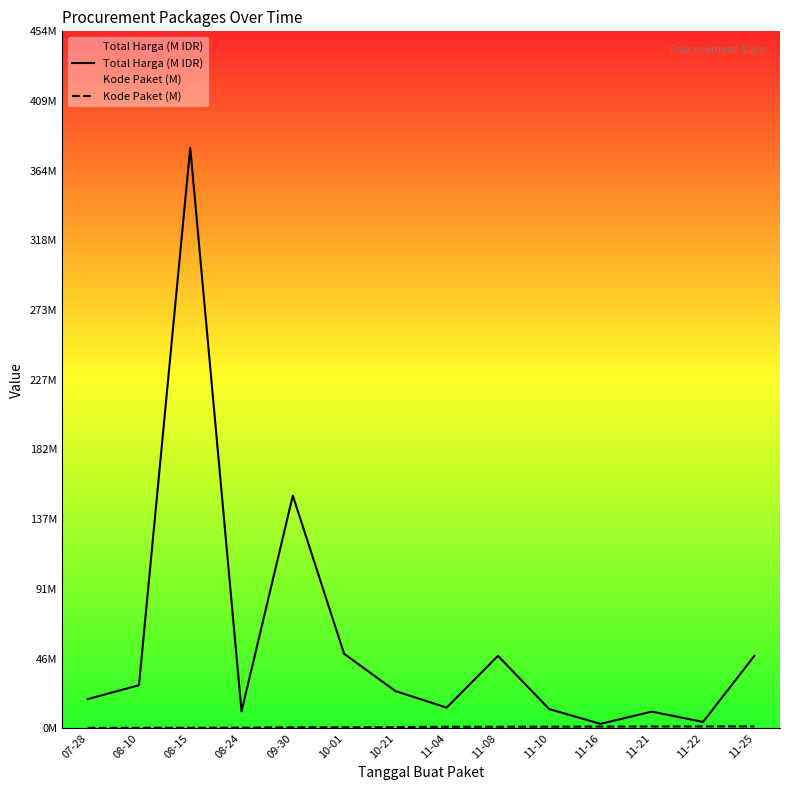

At which category does Total Harga (M IDR) reach its first local peak?

08-15